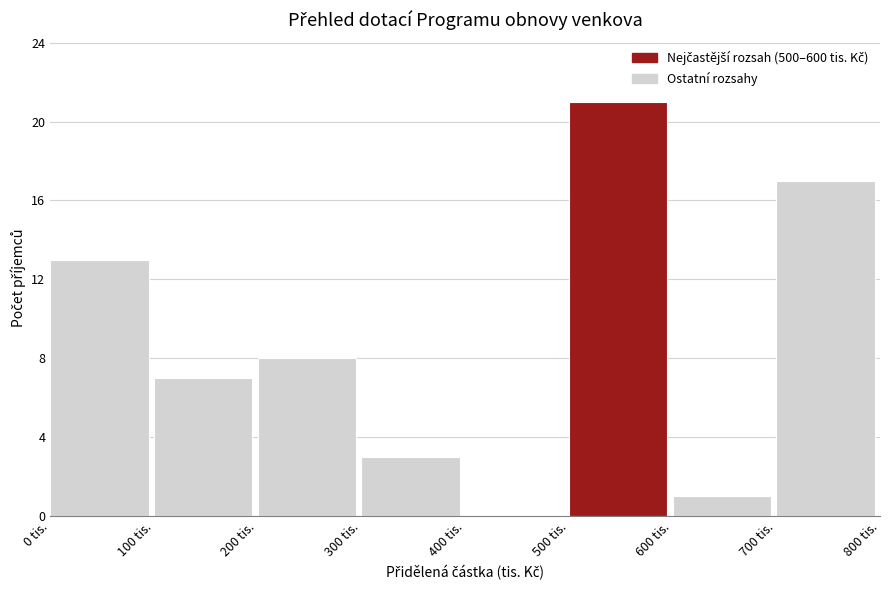

How tall is the bar that spans 600 to 700 on the x-axis? The values are not printed on the chart, so give them approximately, as read against the axis.

1